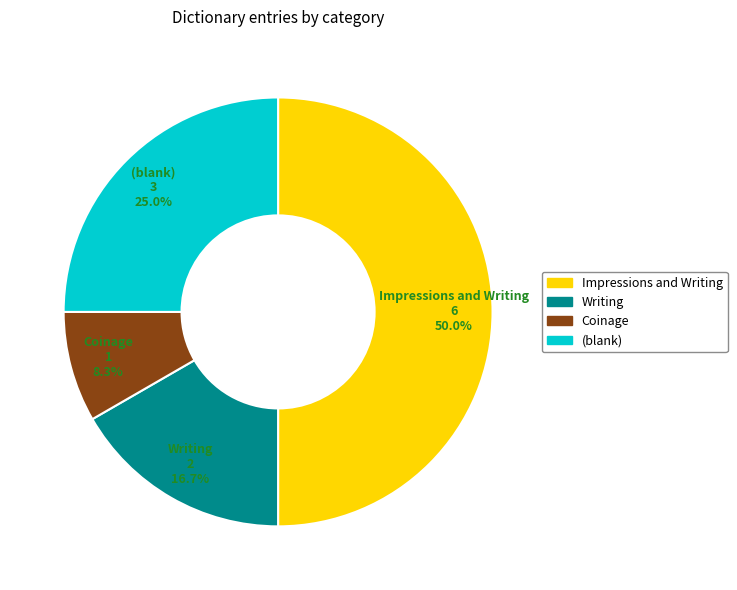

What percentage is the Impressions and Writing slice, to the nearest percent?

50%